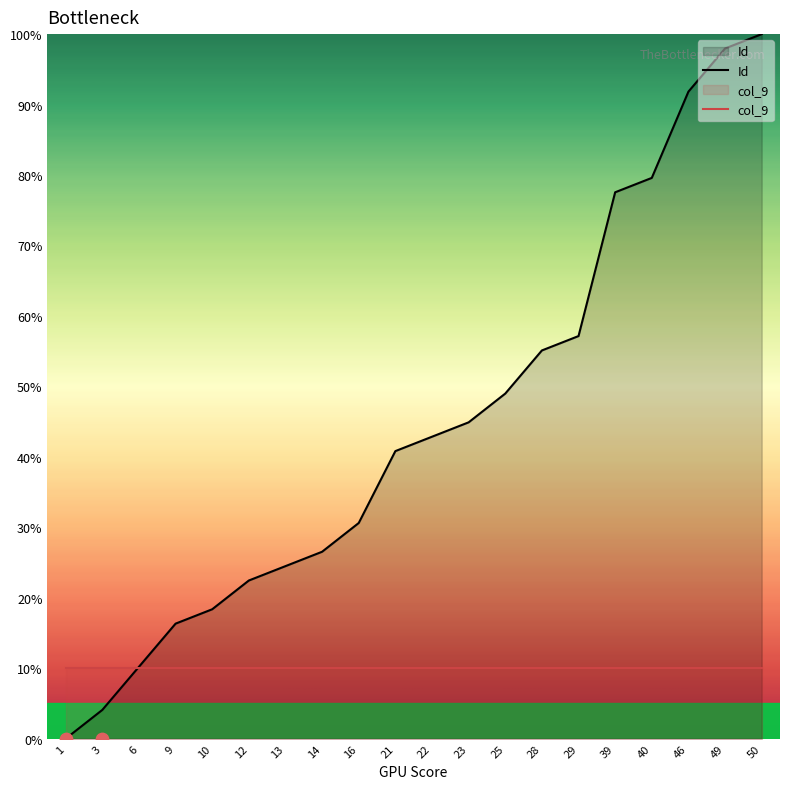

What is the change in value from 16 to 25?

+18.4